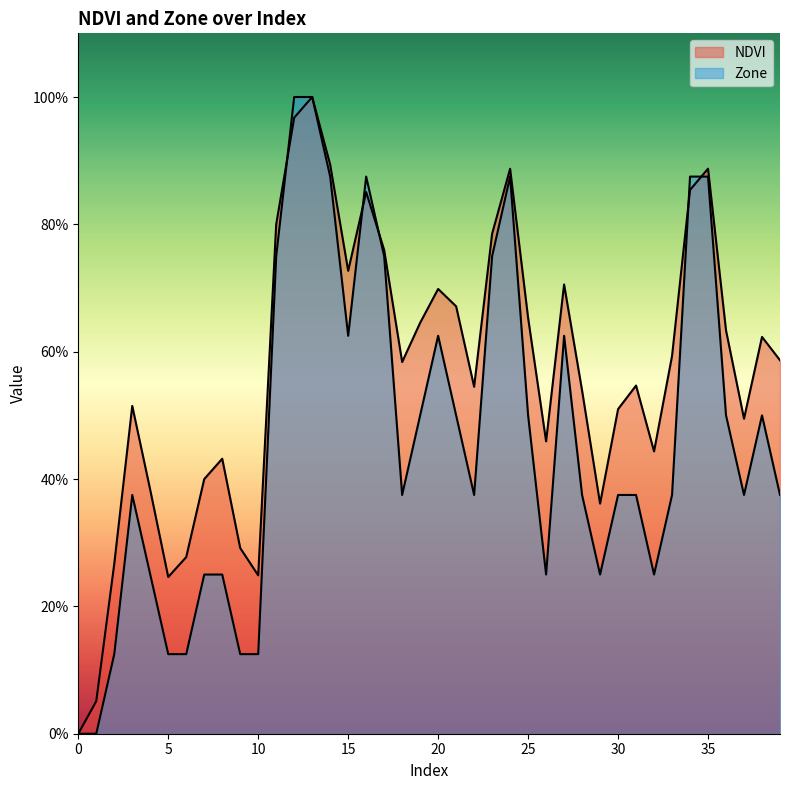

Reading left to right, transcribe all the data shown in this chart.

NDVI: 0.0	0.1	0.3	0.5	0.4	0.2	0.3	0.4	0.4	0.3	0.2	0.8	1.0	1.0	0.9	0.7	0.9	0.8	0.6	0.6	0.7	0.7	0.5	0.8	0.9	0.7	0.5	0.7	0.5	0.4	0.5	0.5	0.4	0.6	0.9	0.9	0.6	0.5	0.6	0.6
Zone: 0.0	0.0	0.1	0.4	0.2	0.1	0.1	0.2	0.2	0.1	0.1	0.8	1.0	1.0	0.9	0.6	0.9	0.8	0.4	0.5	0.6	0.5	0.4	0.8	0.9	0.5	0.2	0.6	0.4	0.2	0.4	0.4	0.2	0.4	0.9	0.9	0.5	0.4	0.5	0.4